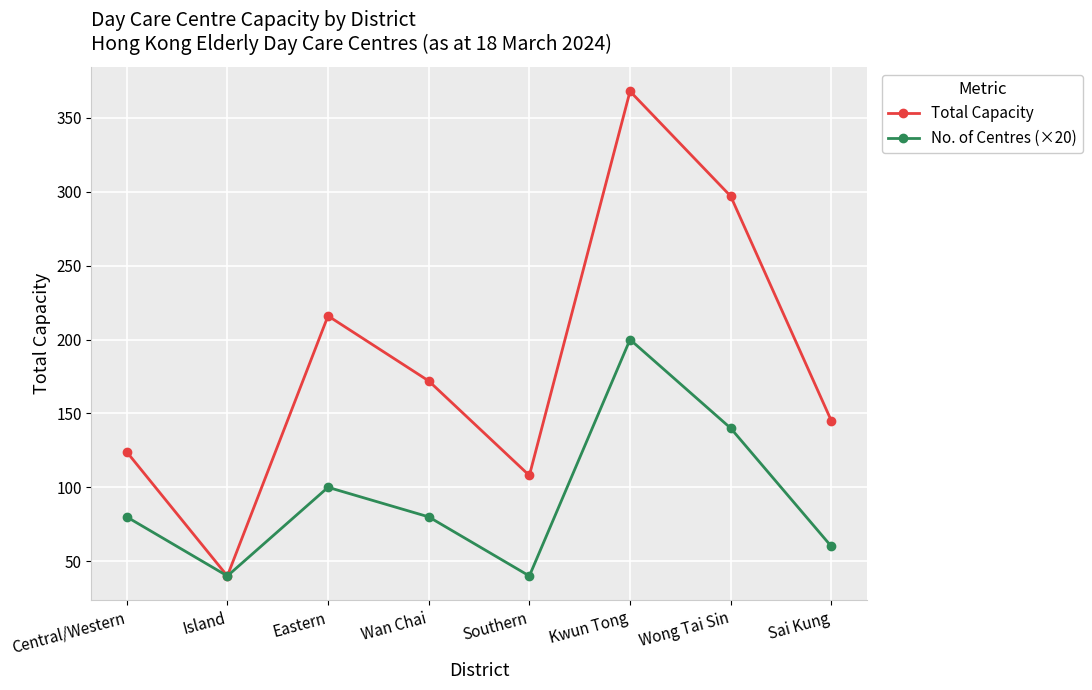

At Southern, list the series in order from largest to smallest.

Total Capacity, No. of Centres (×20)